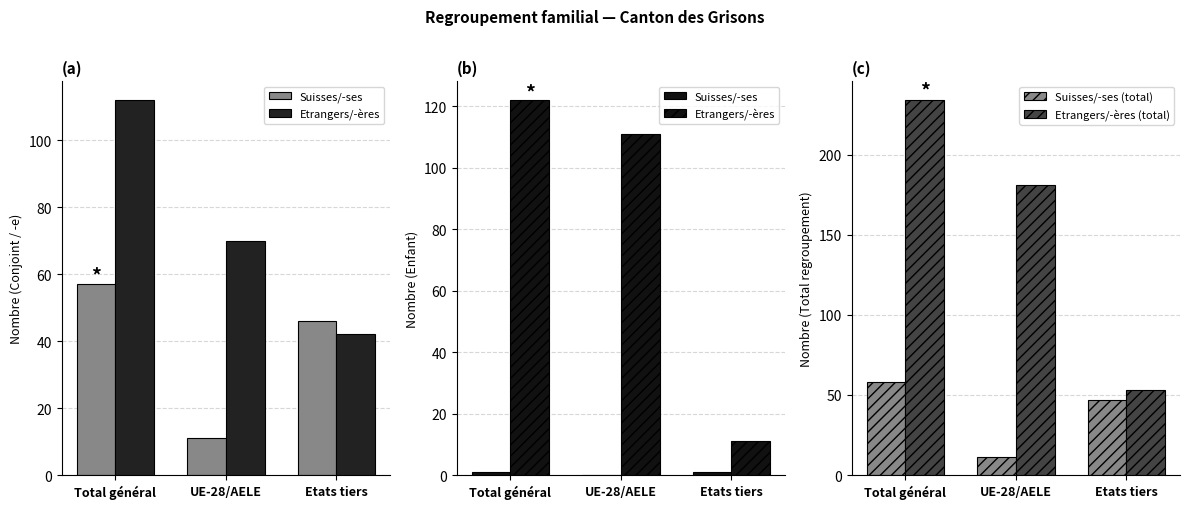

What is the lowest value of the Suisses/-ses (total) series?

11